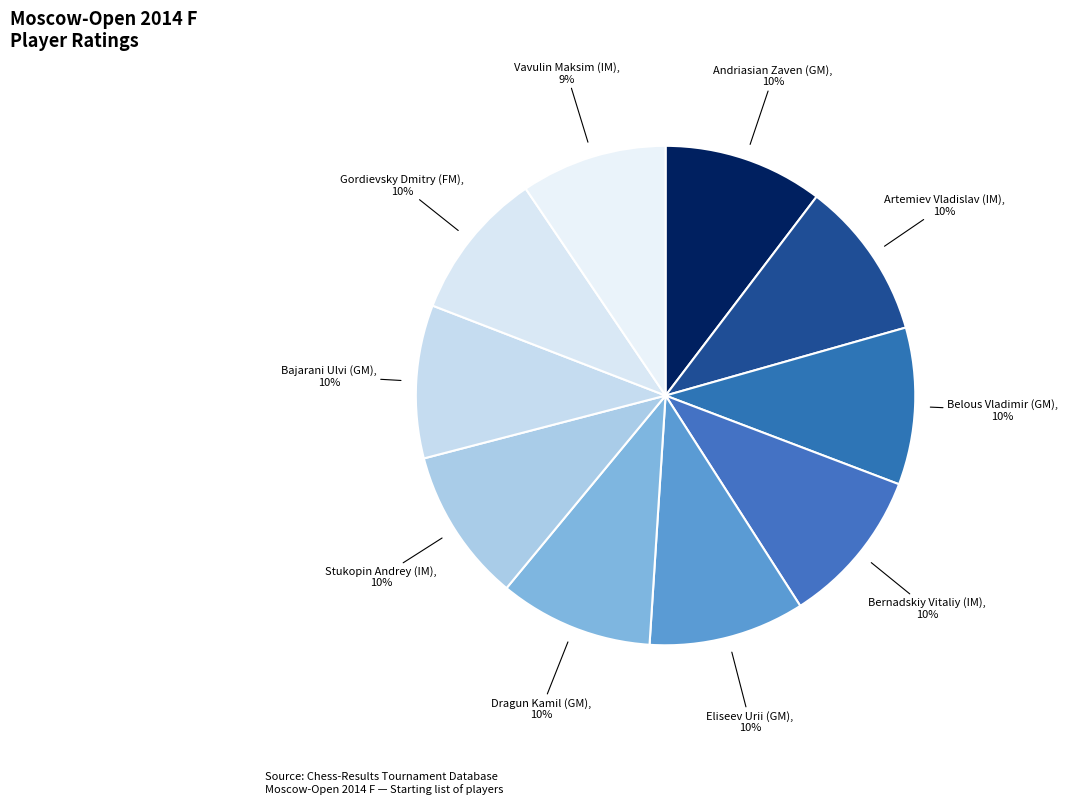

How many segments does this pie chart have?

10